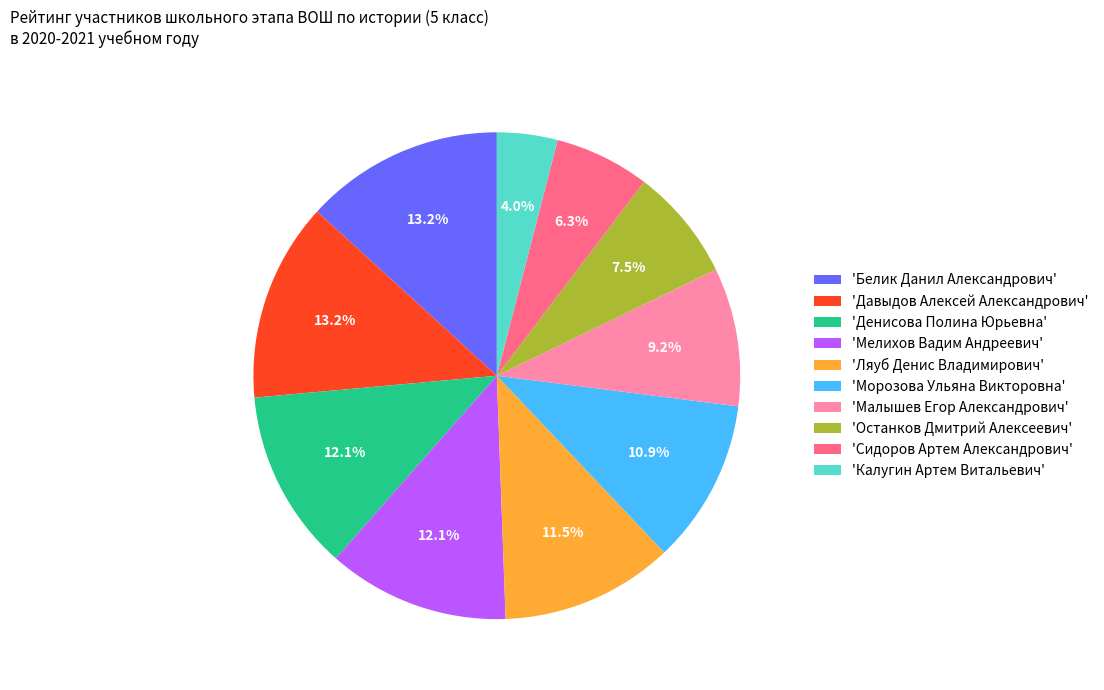

What percentage do 'Белик Данил Александрович' and 'Денисова Полина Юрьевна' together represent?

25.3%